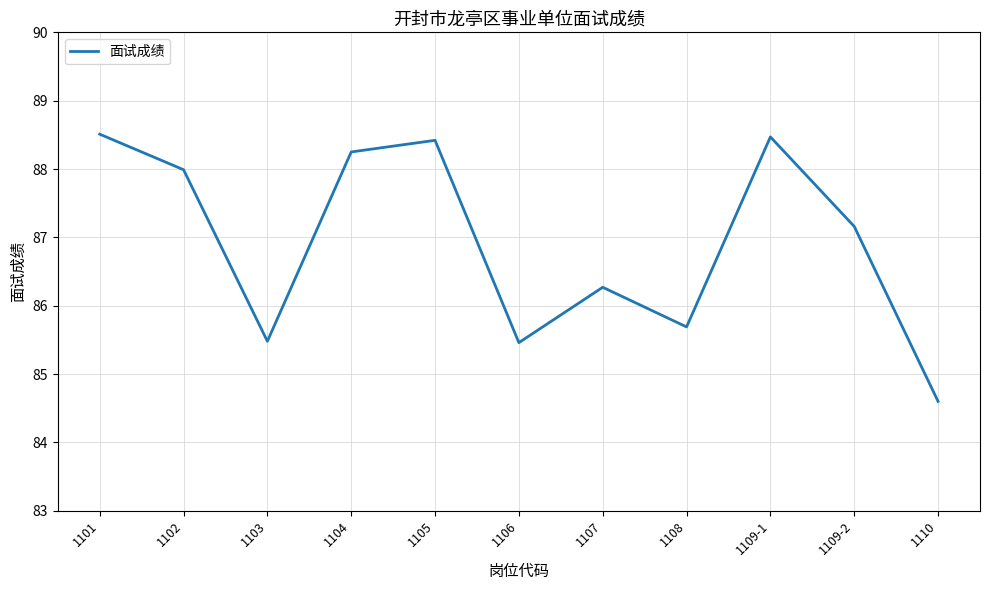

Where does the data first go above 87?

1101